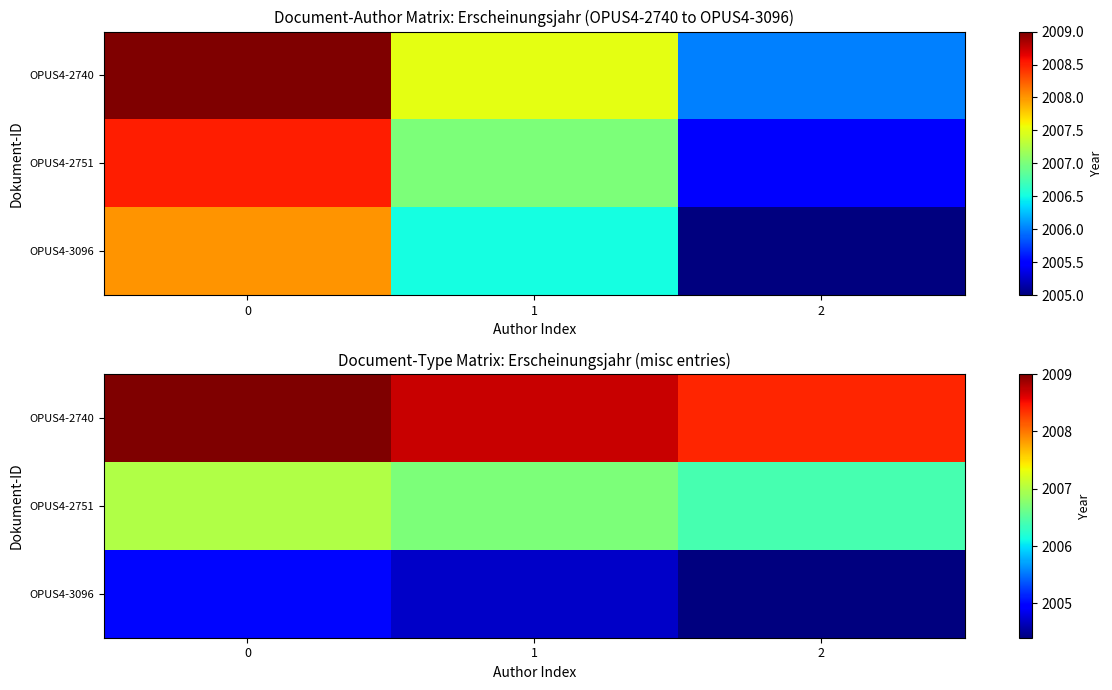

What is the spread (max minus min) of values at 2?

4.0